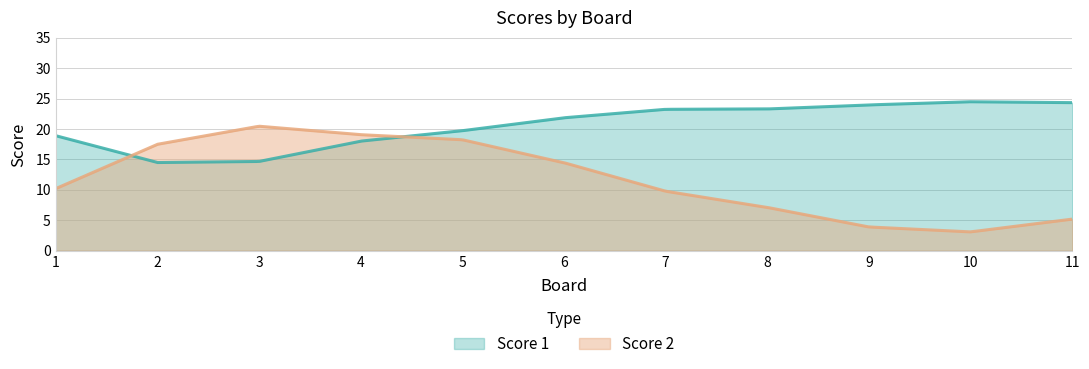

Does the chart have visible grid lines?

Yes